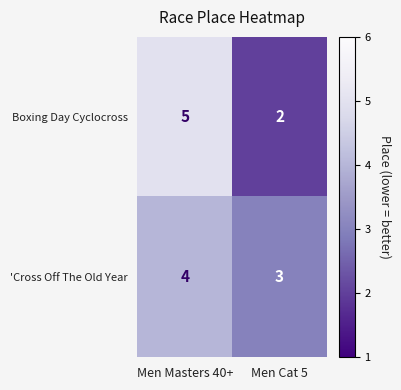

Reading right to left, what are all the values shown in this chart?

Boxing Day Cyclocross: Men Cat 5=2	Men Masters 40+=5
'Cross Off The Old Year: Men Cat 5=3	Men Masters 40+=4